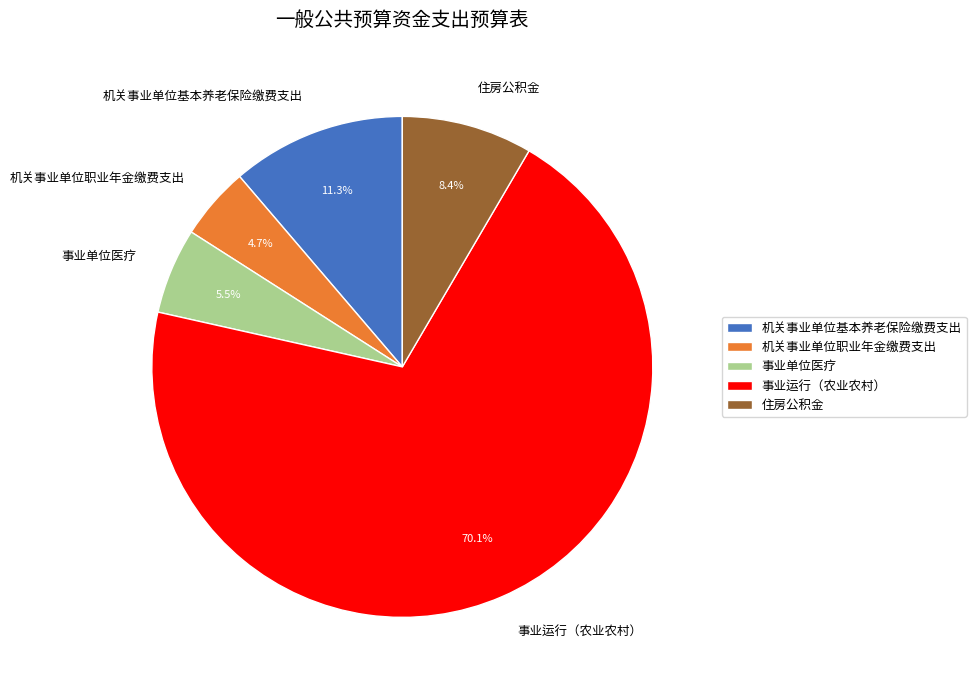

Which has a higher value, 住房公积金 or 事业单位医疗?

住房公积金